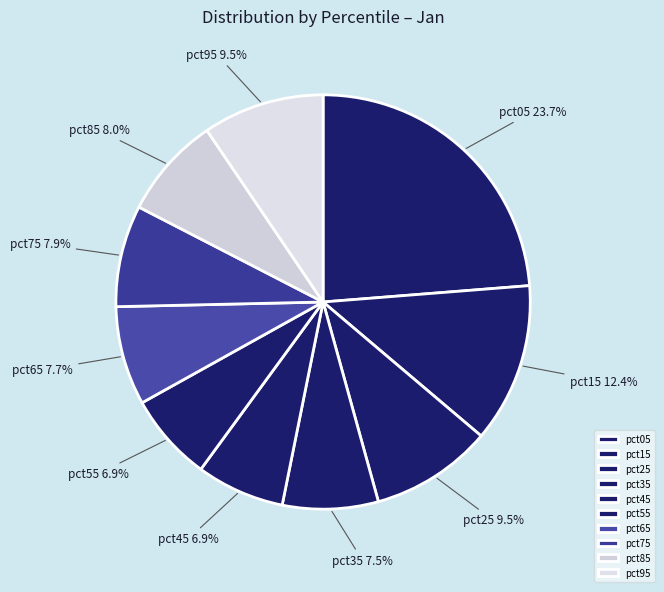

How many slices are in this pie chart?

10